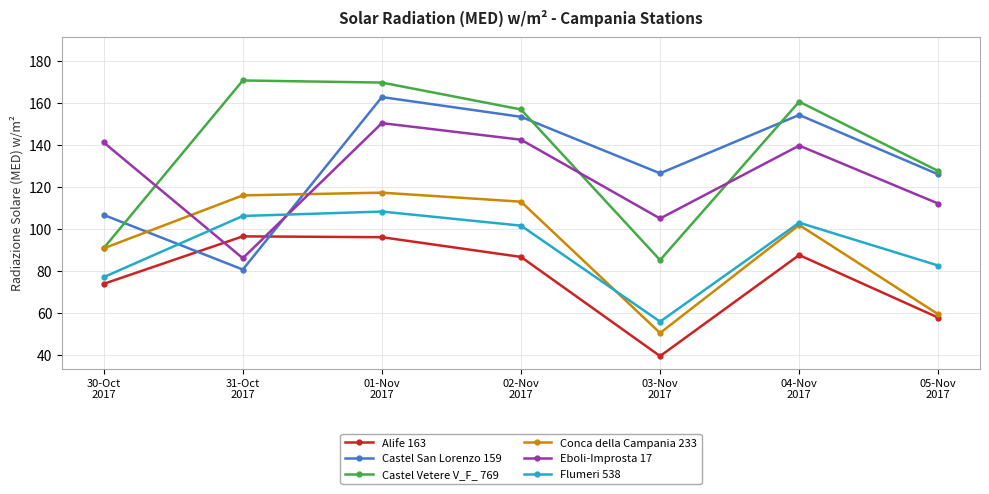

List the series in order of their peak value, lowest first.

Alife 163, Flumeri 538, Conca della Campania 233, Eboli-Improsta 17, Castel San Lorenzo 159, Castel Vetere V_F_ 769